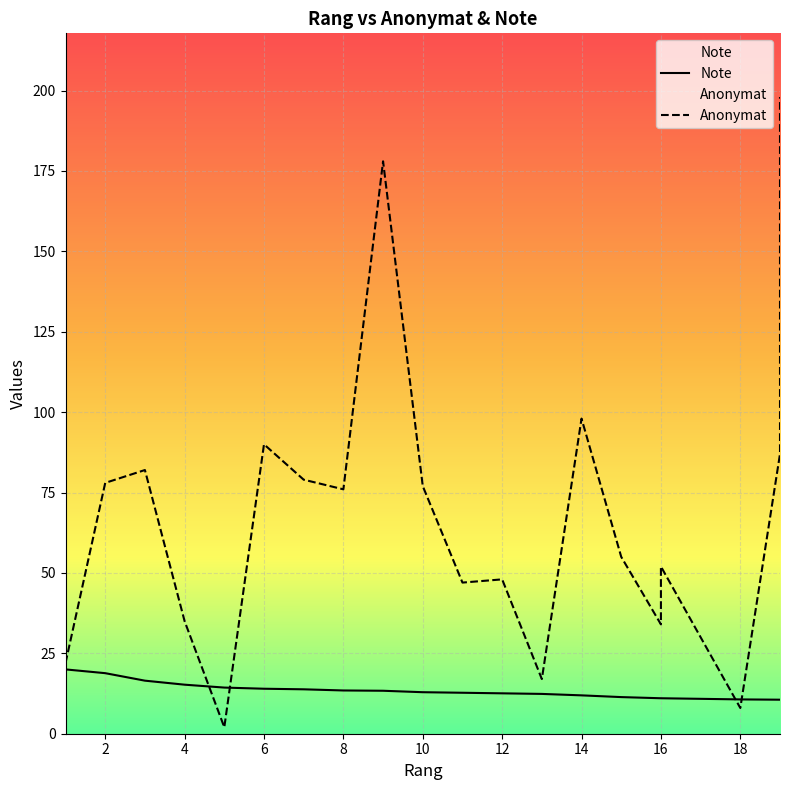

How many data points in Note are less than 12?

7